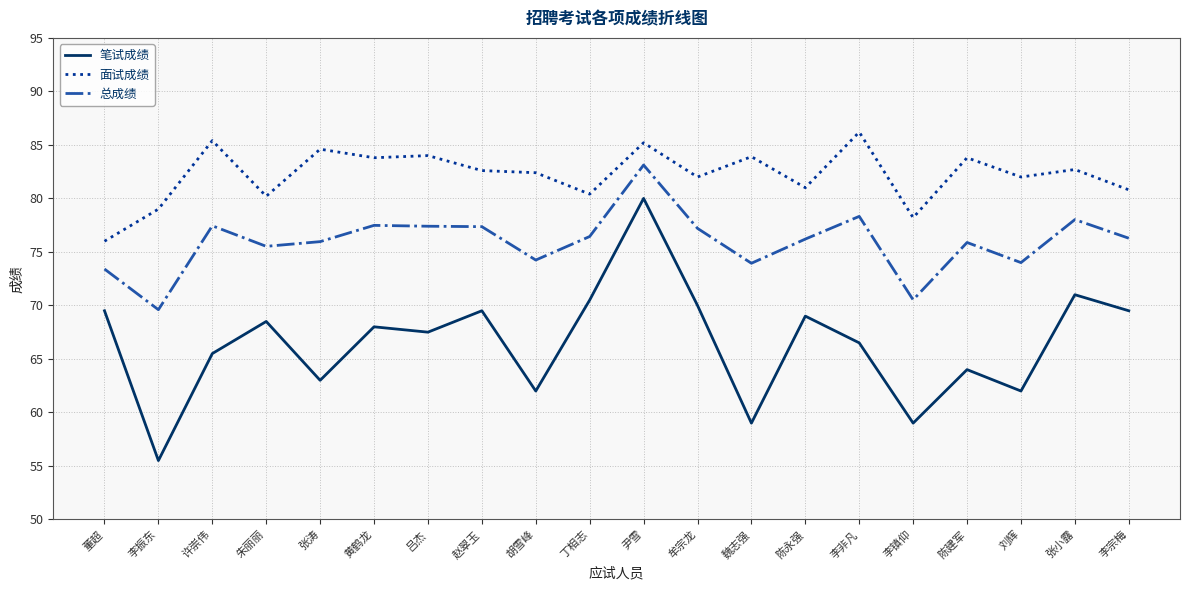

At which category is the sum across all series the highest?

尹雪